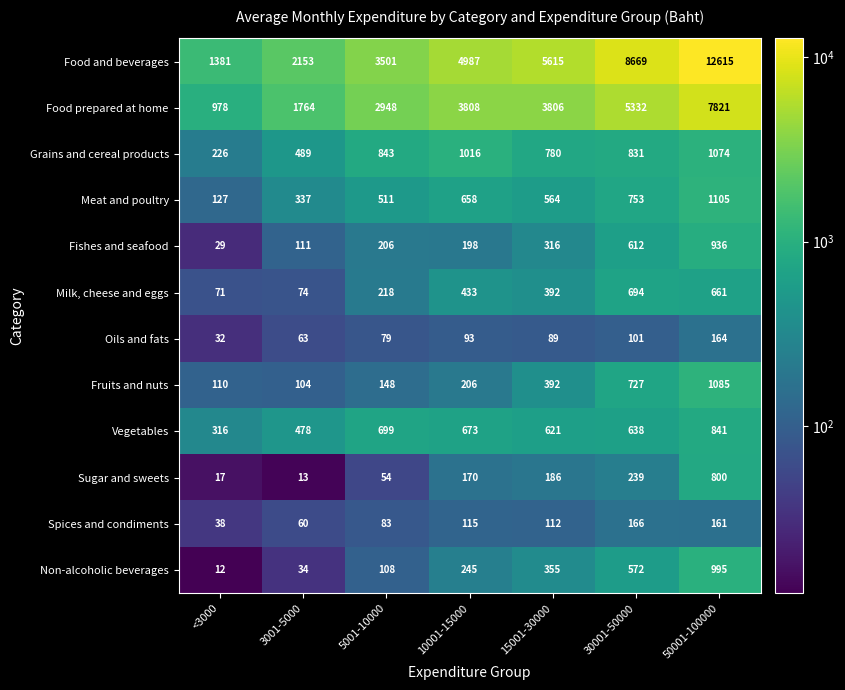

Which series changed the most between 5001-10000 and 50001-100000?

Food and beverages